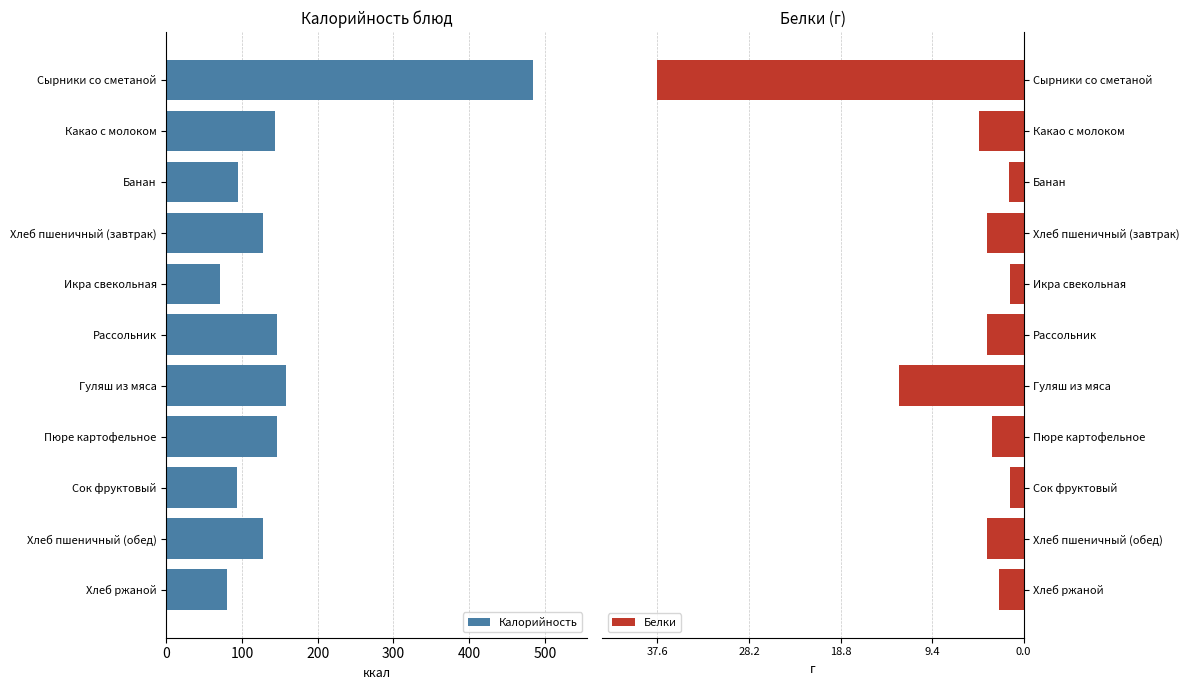

List the series in order of their peak value, highest first.

Калорийность, Белки